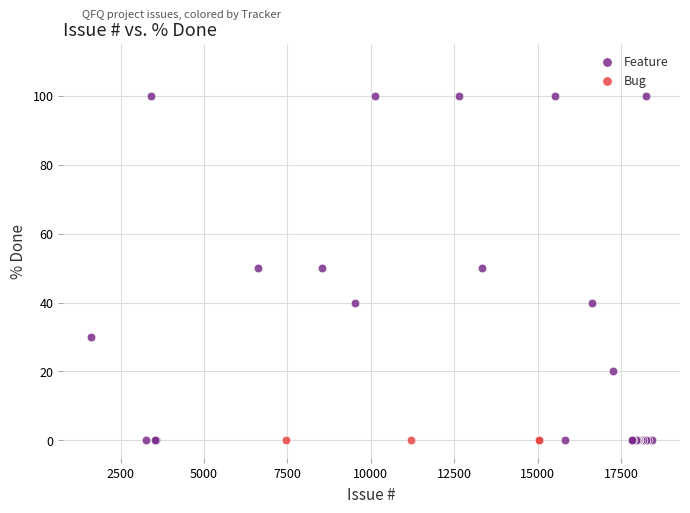

Which series reaches the maximum Y coordinate?

Feature